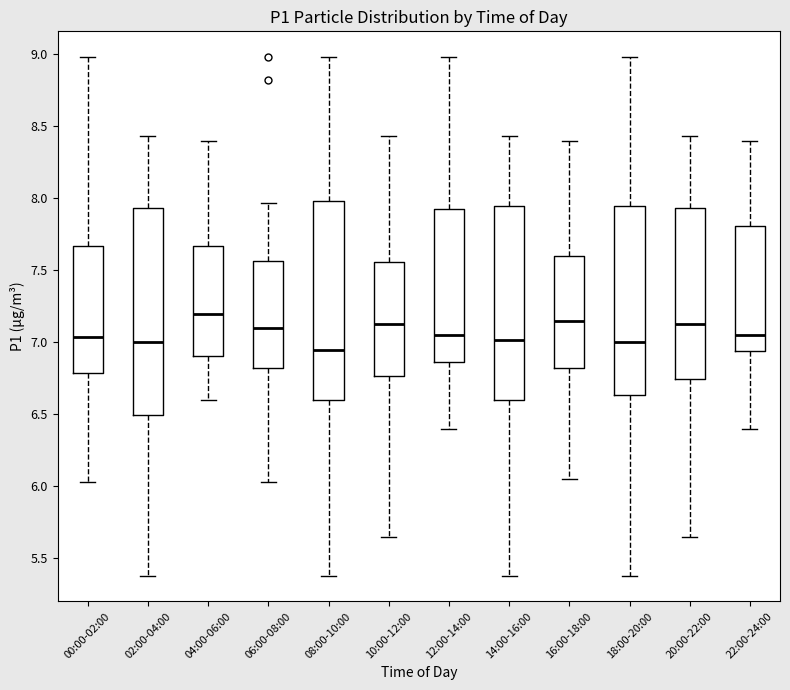

Which box is the tallest, from its lower edge to its upper edge?

02:00-04:00